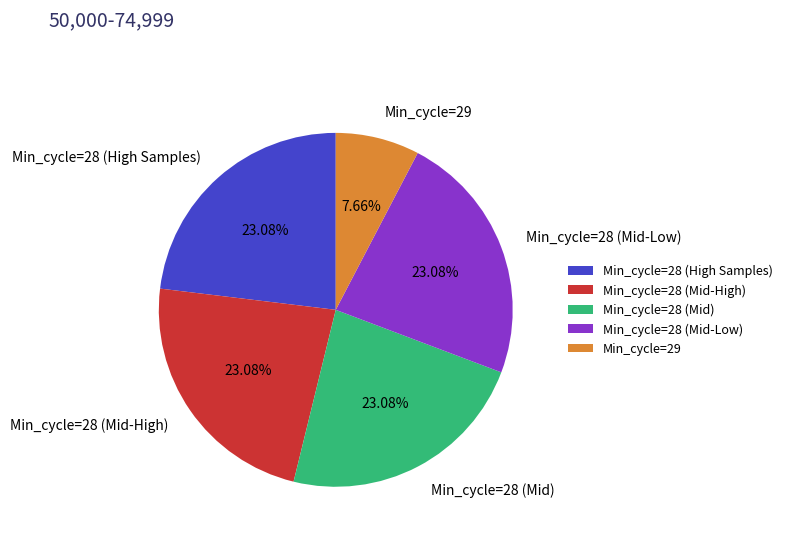

What is the smallest slice in the pie chart?

Min_cycle=29